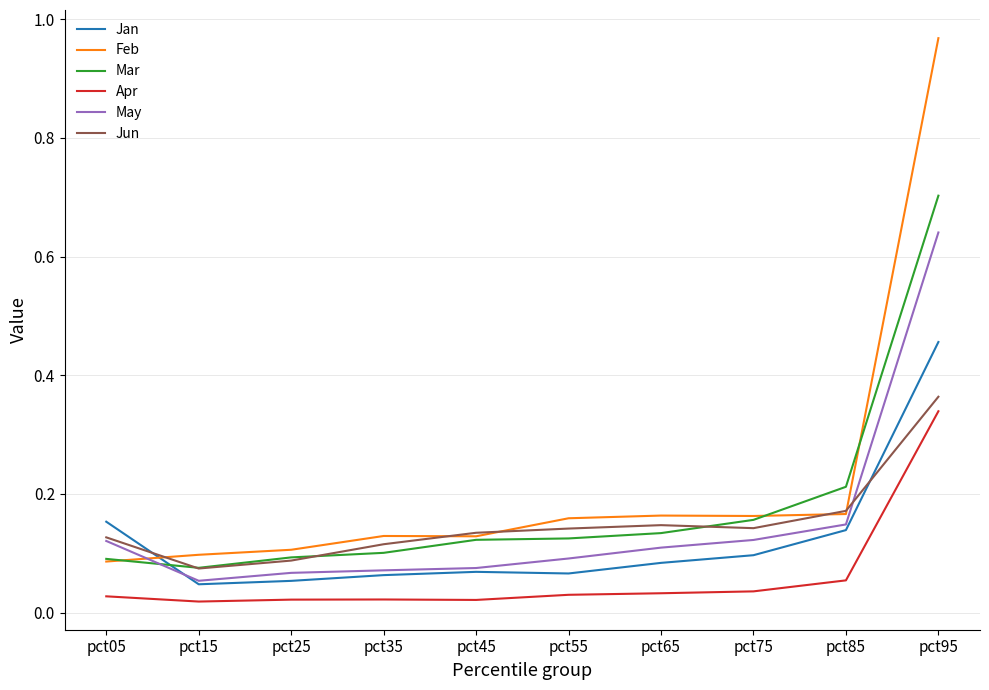

True or false: Apr and Mar cross at least once.

False